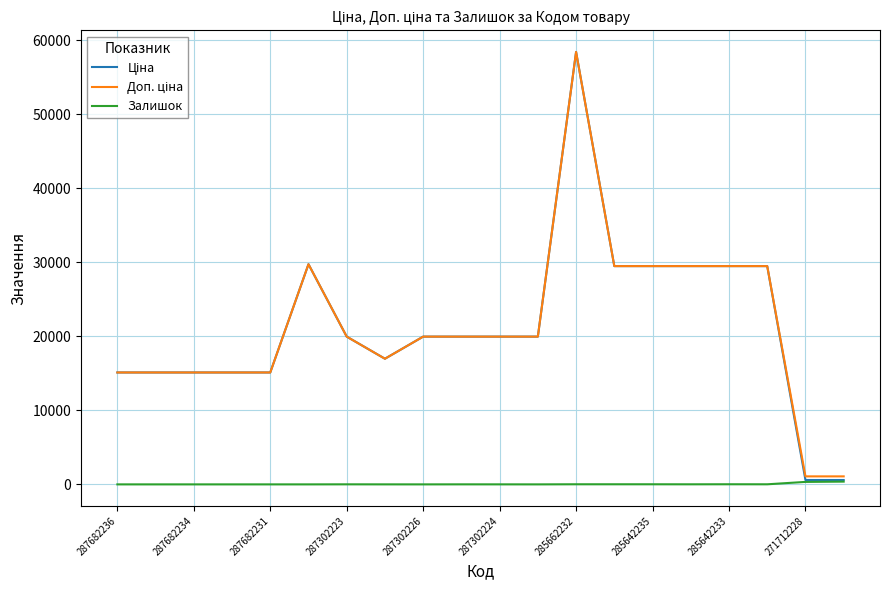

What is the greatest value displayed?

58426.5